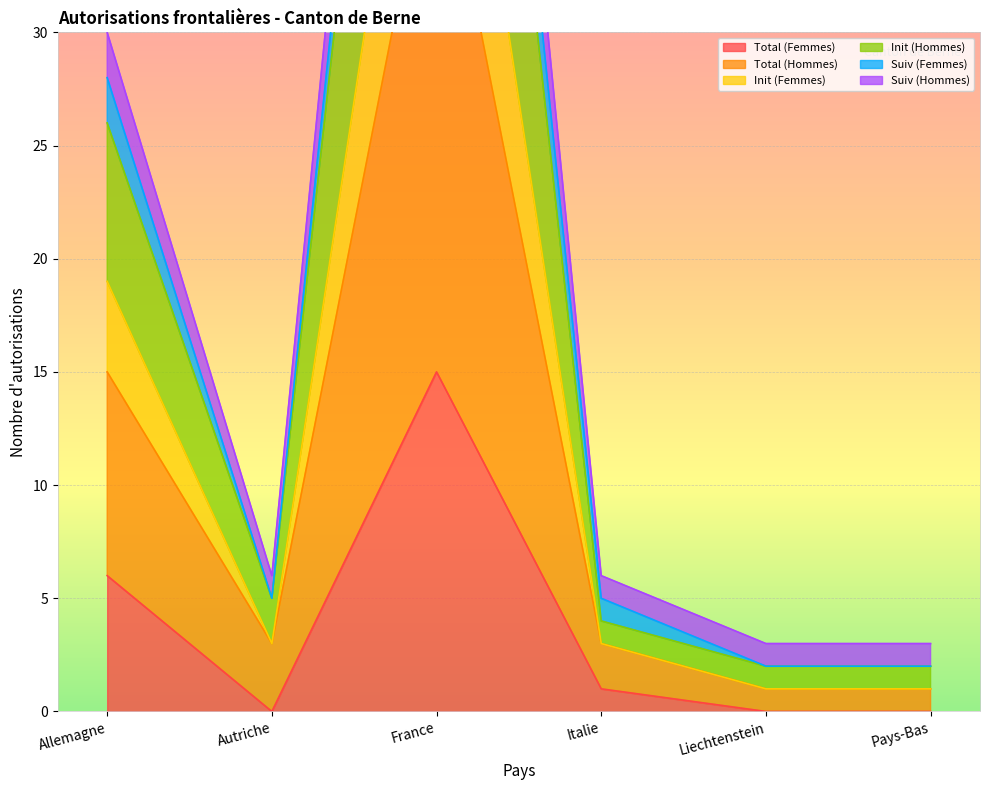

True or false: Init (Hommes) and Suiv (Hommes) cross at least once.

False